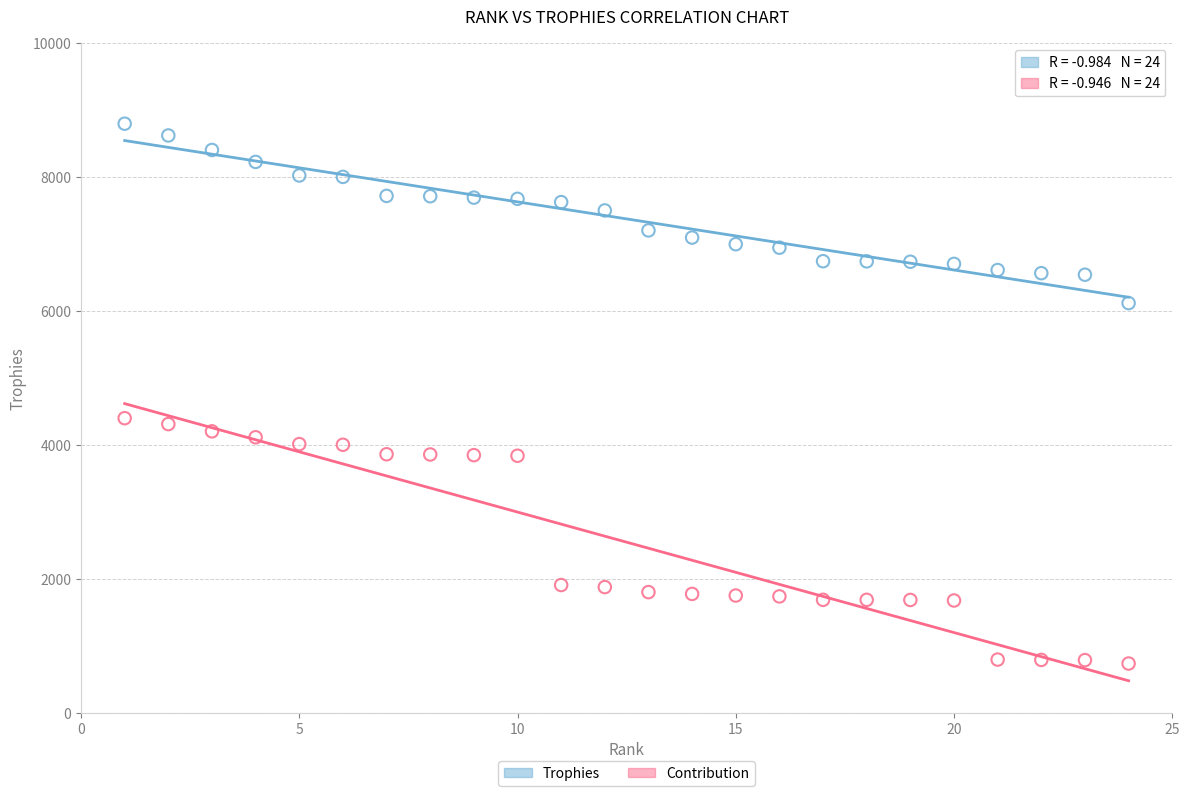

Which series reaches the maximum Y coordinate?

Trophies